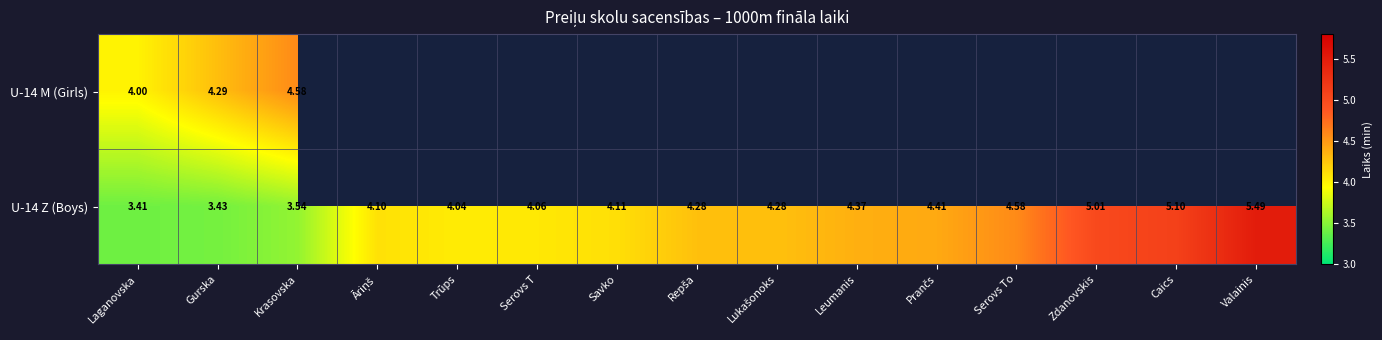

At how many categories does at least one series exceed 3?

15